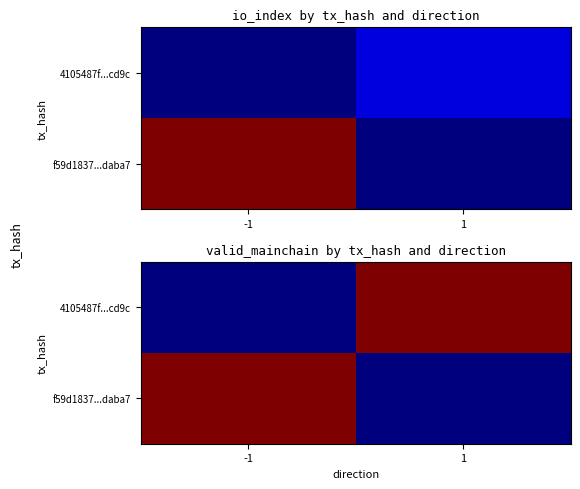

Is the value of f59d1837...daba7 at 1 greater than the value of 4105487f...cd9c at 1?

No